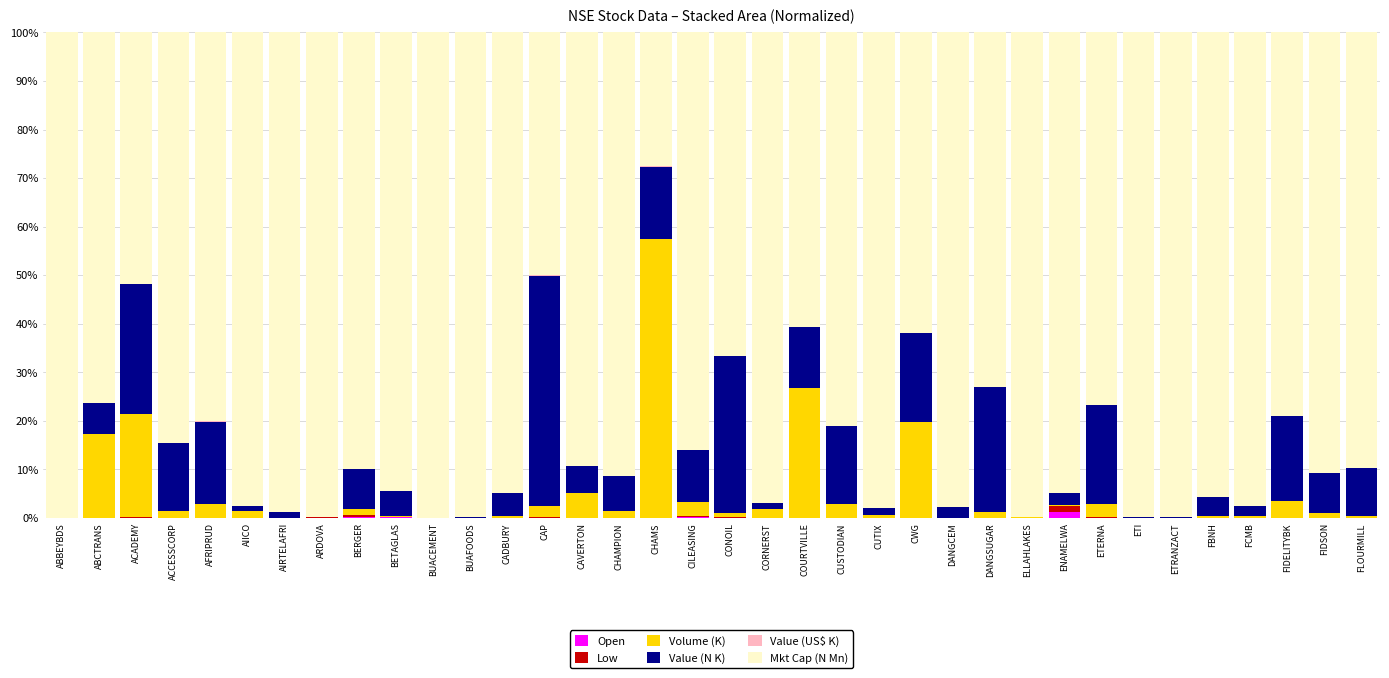

What is the sum of all Open values?

2.7